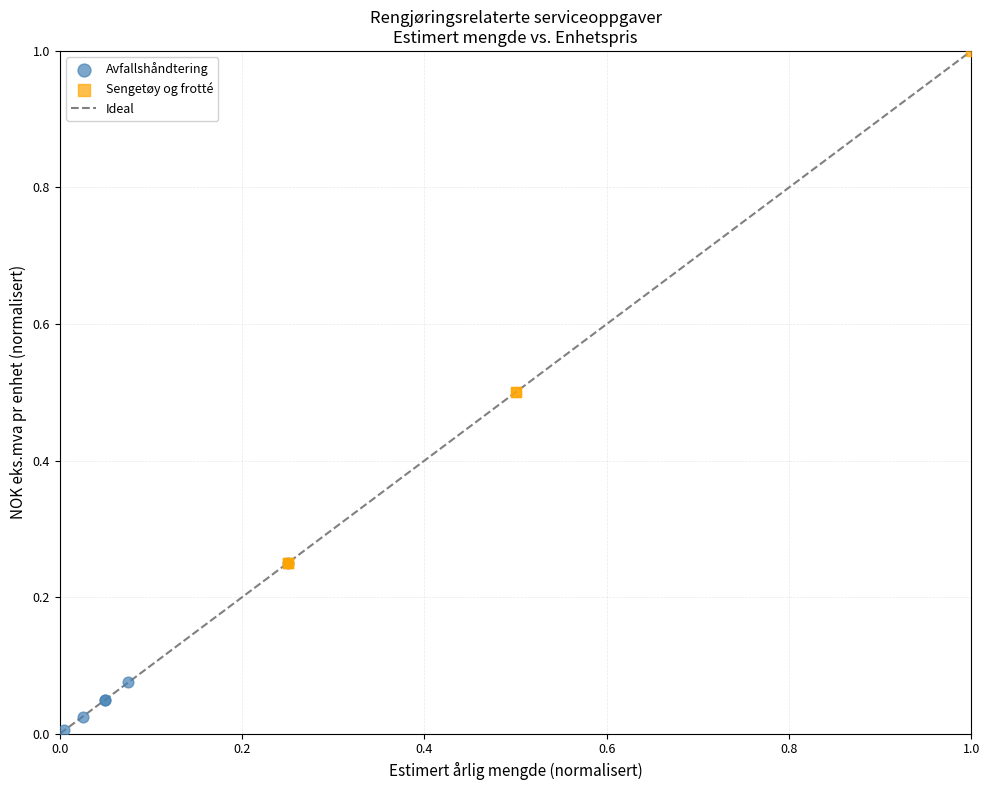

Which series contains the highest Y value?

Sengetøy og frotté